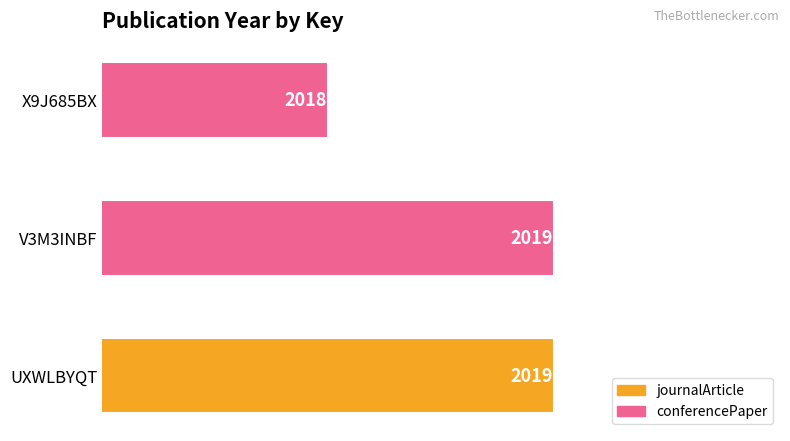

Approximately how many times larger is the value at UXWLBYQT compared to X9J685BX?

1.0